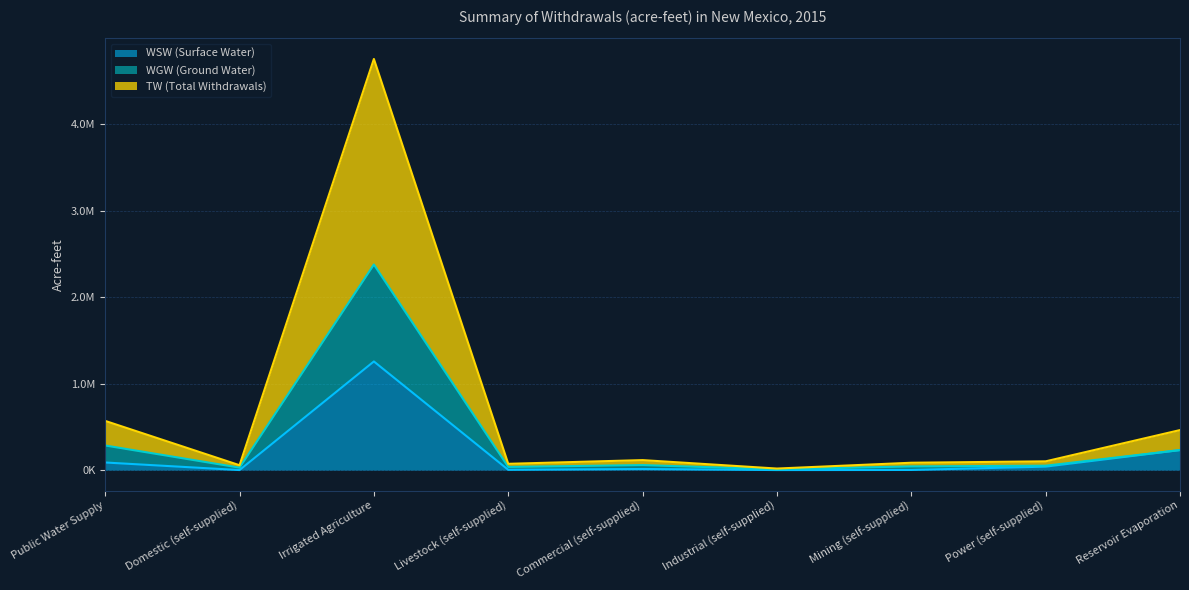

At Livestock (self-supplied), list the series in order from smallest to largest.

WSW (Surface Water), WGW (Ground Water), TW (Total Withdrawals)